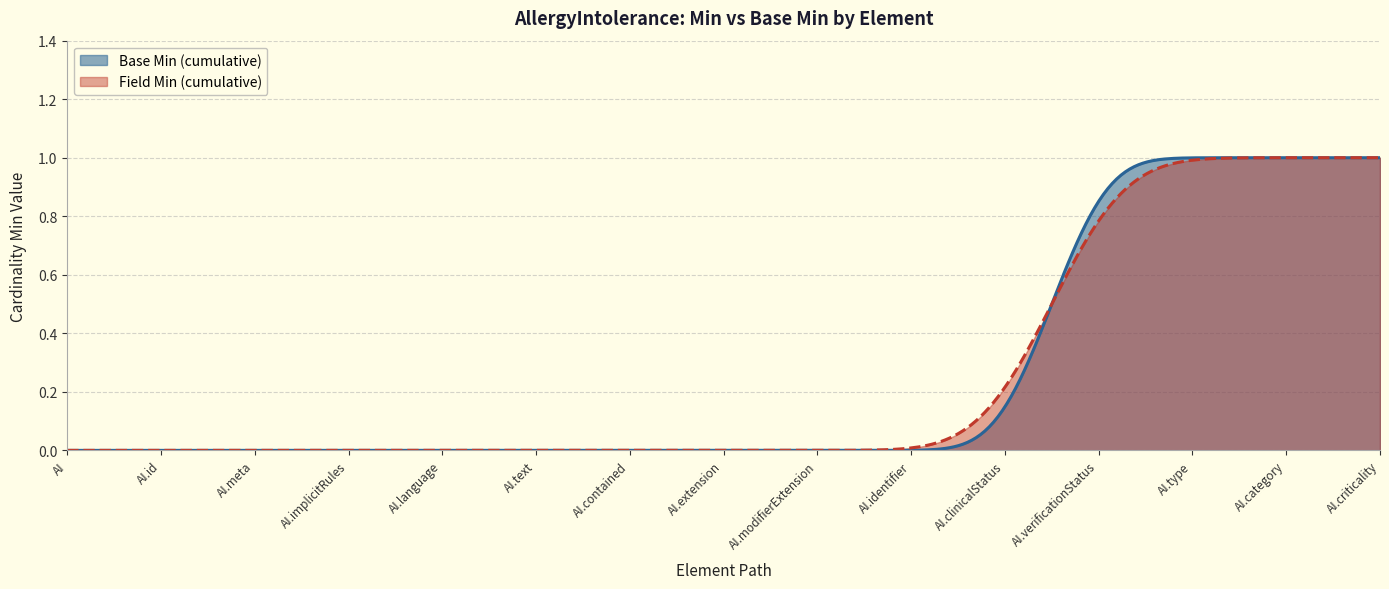

At which label does Min=1 reach its minimum?

AllergyIntolerance